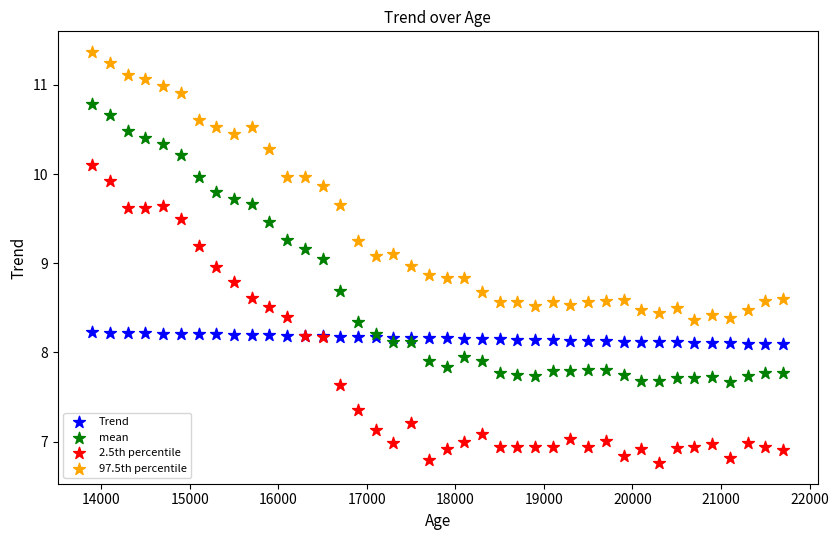

Which series reaches the maximum Y coordinate?

97.5th percentile